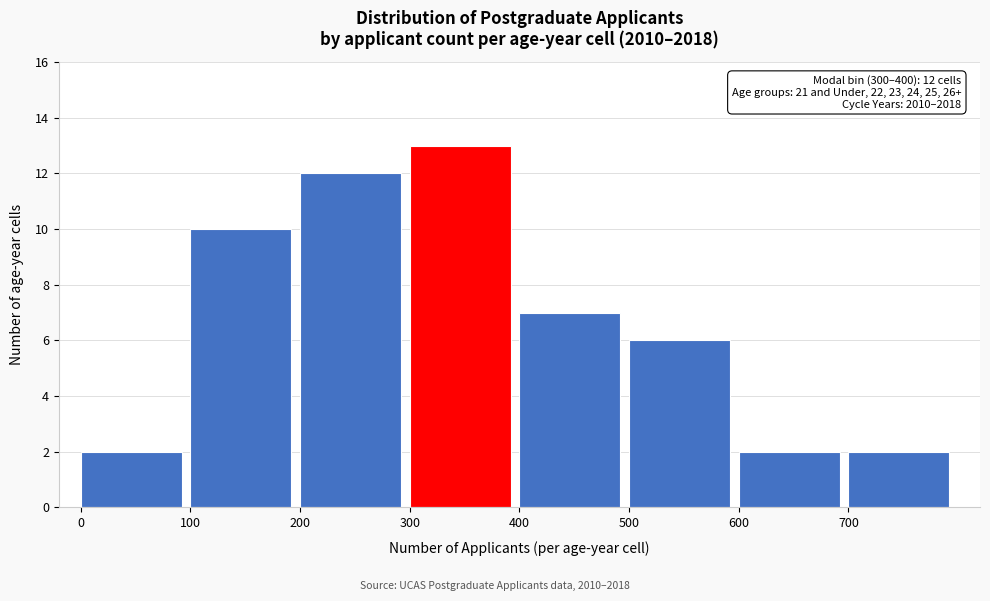

Which range on the x-axis has the tallest bar?

300 to 400